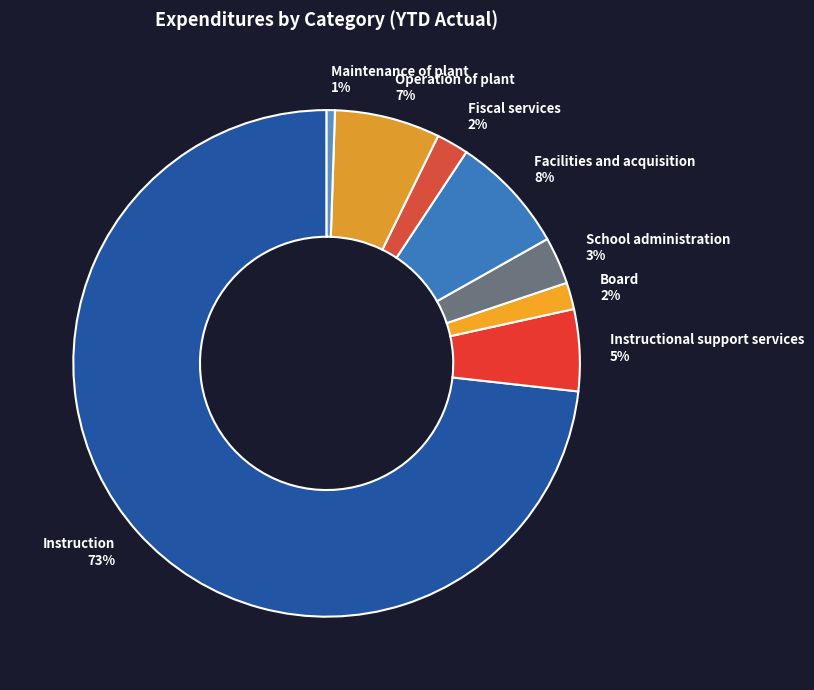

Between Board 2% and Instructional support services 5%, which is larger?

Instructional support services 5%